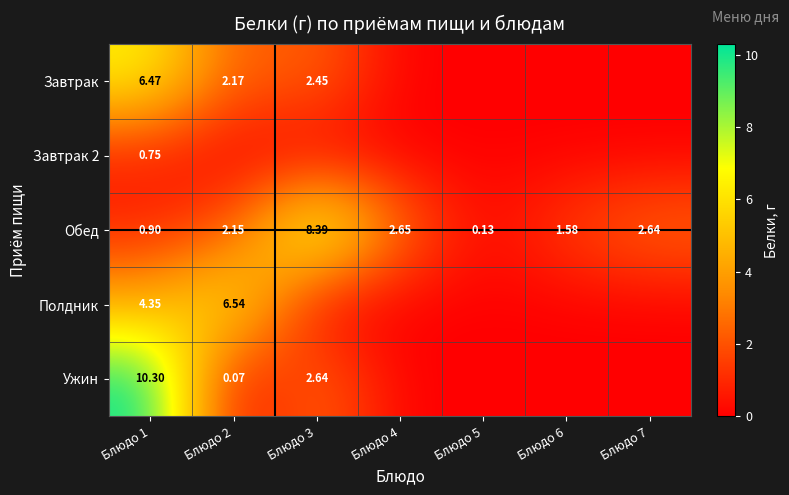

What is the highest value of the Обед series?

8.4